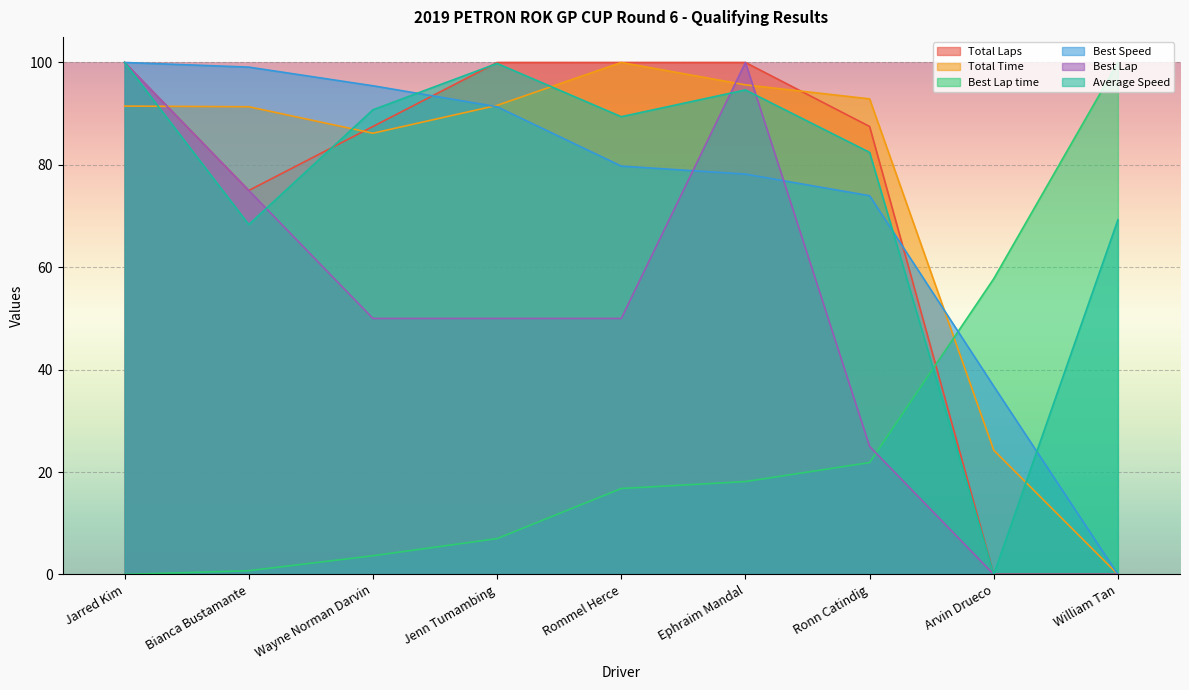

Which category has the lowest value across all series?

Arvin Drueco